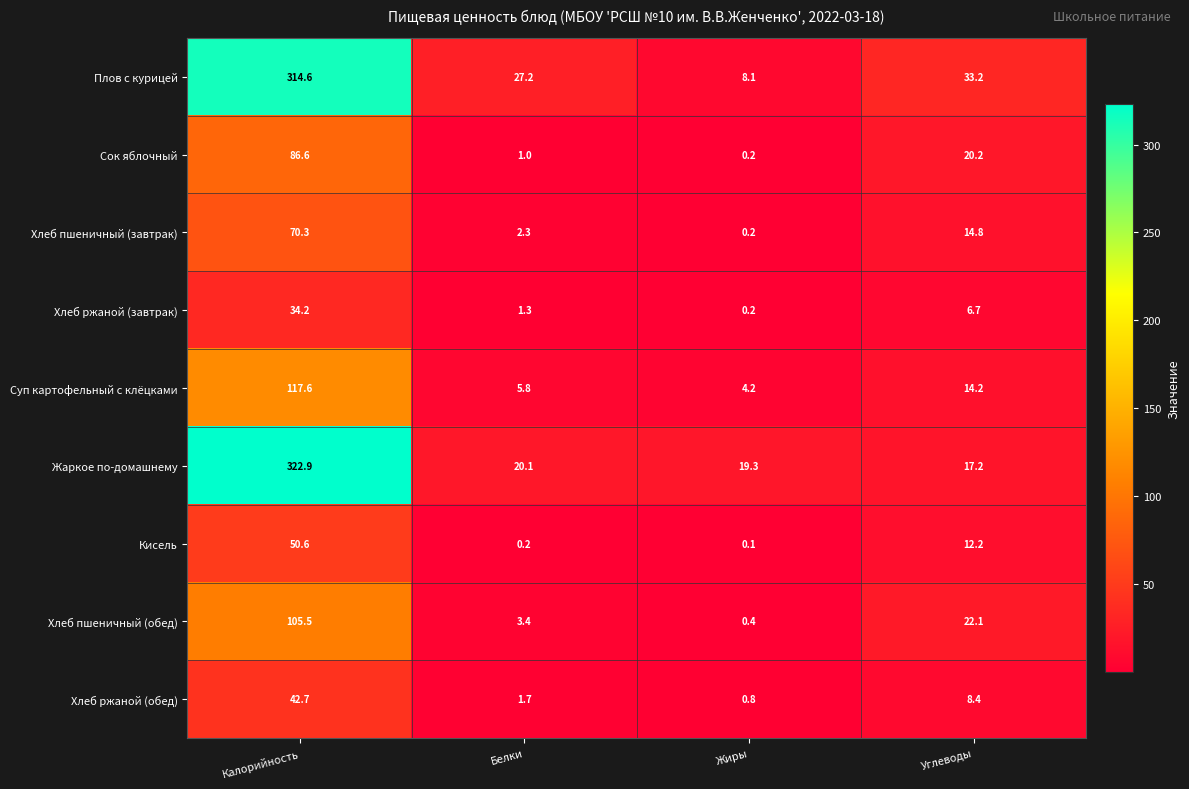

Which category has the lowest value in the Кисель series?

Жиры